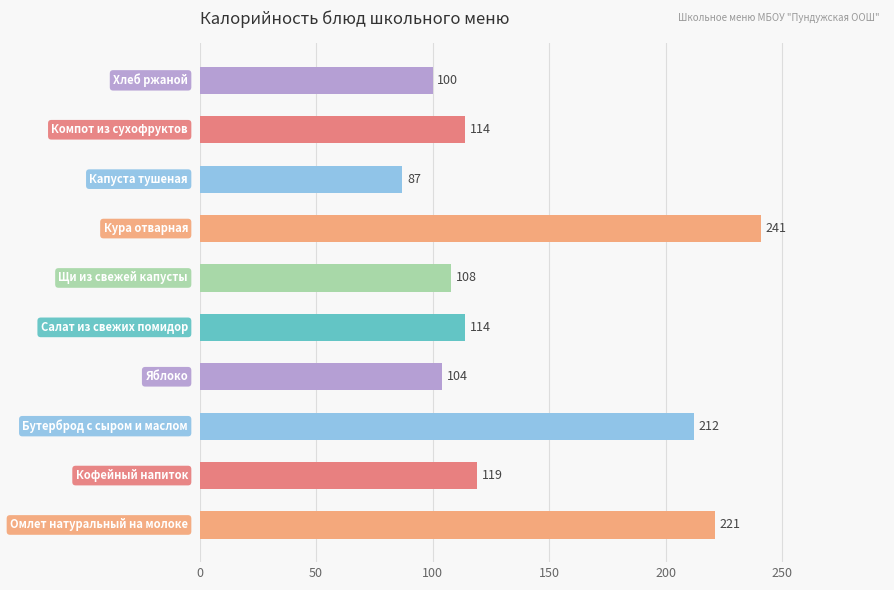

Reading top to bottom, list all the values displayed in this chart.

100	114	87	241	108	114	104	212	119	221